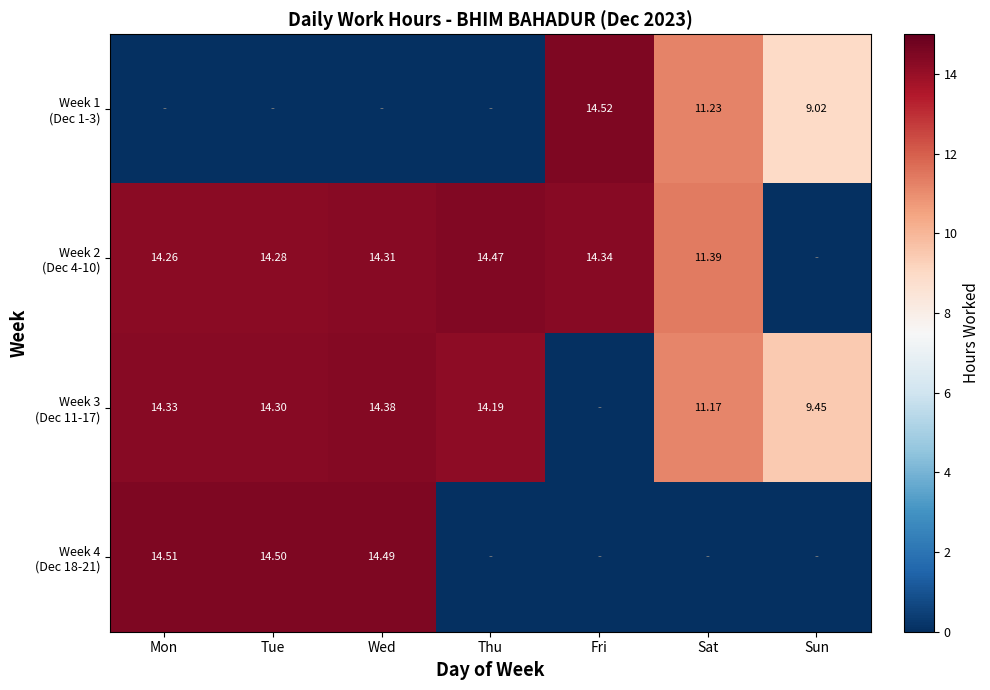

At how many categories does at least one series exceed 2?

7